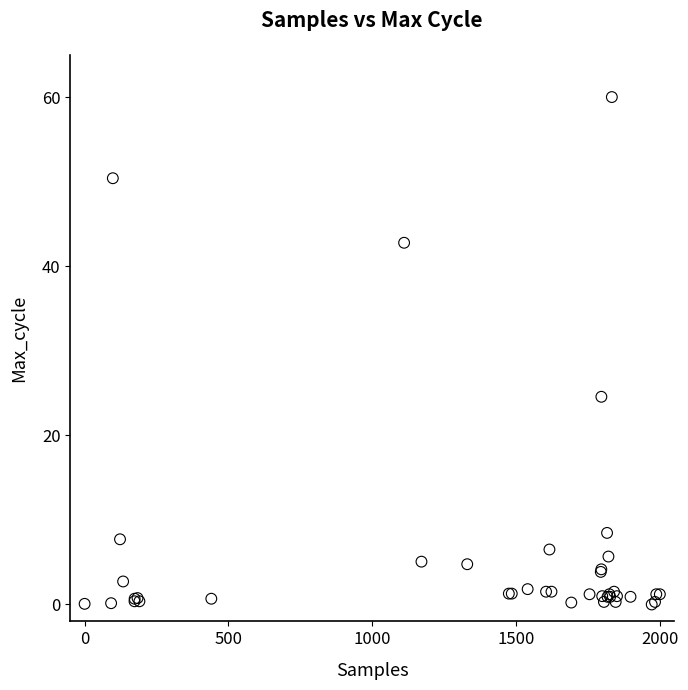

What Y value in the scatter plot is closest to 30?

24.6